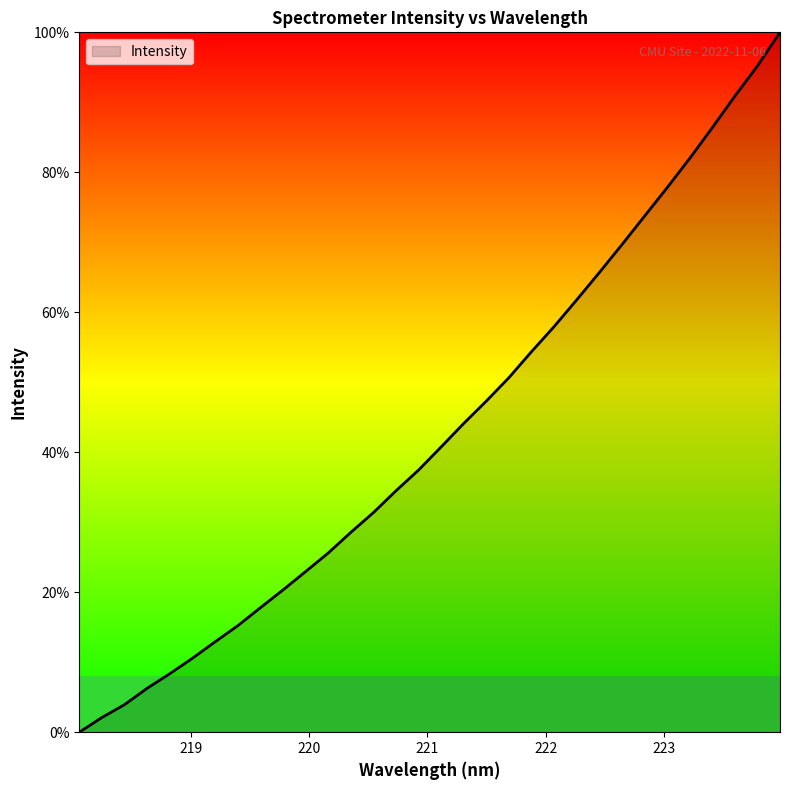

Reading right to left, list all the values displayed in this chart.

100.0	95.2	90.9	86.4	82.0	77.8	73.7	69.7	65.7	61.8	58.0	54.4	50.7	47.3	44.1	40.8	37.5	34.5	31.4	28.5	25.6	22.9	20.3	17.8	15.2	12.9	10.6	8.4	6.3	3.9	2.1	0.0